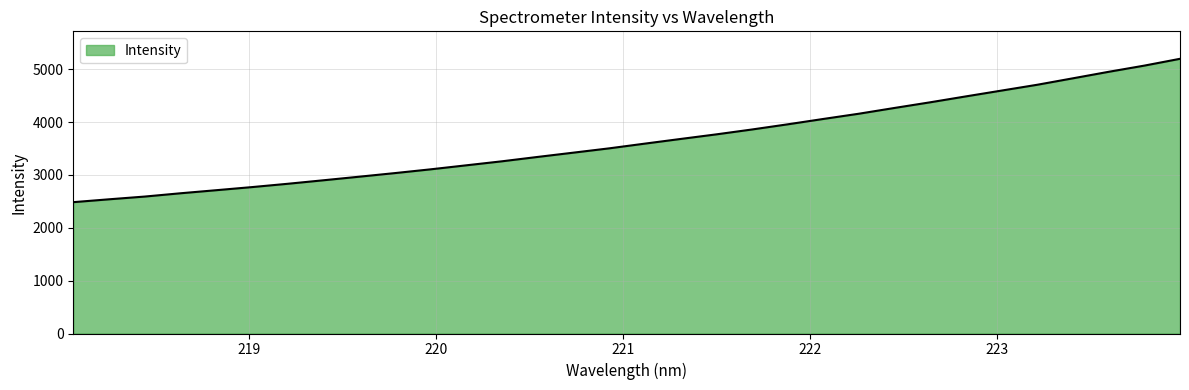

What is the difference between the maximum and minimum values?

2711.9